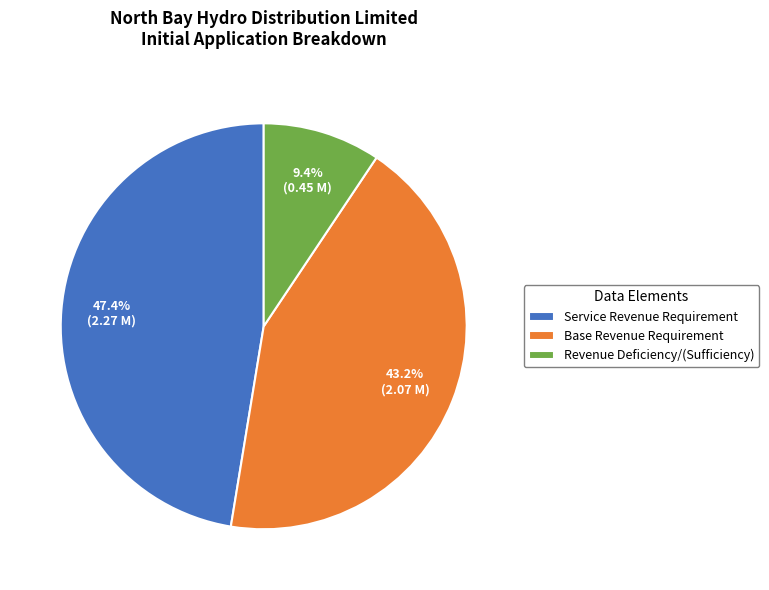

Count the number of slices in the pie.

3